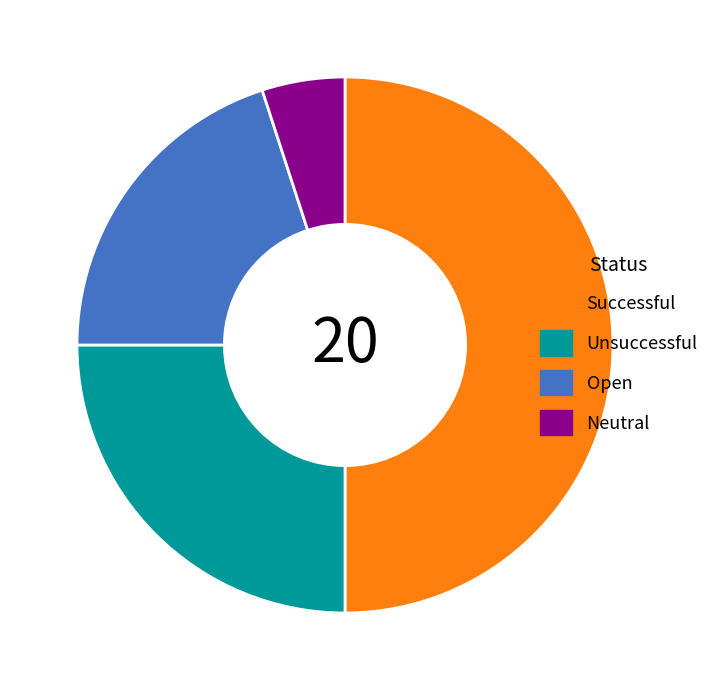

The Successful slice represents 60% of the pie. True or false?

False